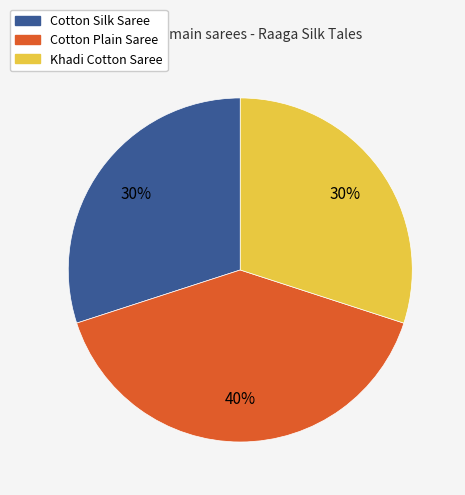

To the nearest percent, what is the combined percentage of Khadi Cotton Saree and Cotton Plain Saree?

70%